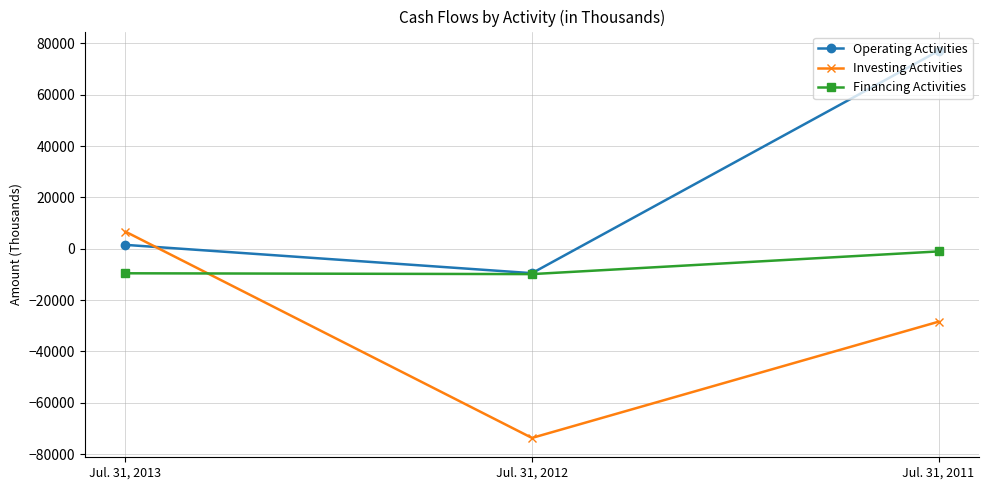

Which series has the largest total across all categories?

Operating Activities